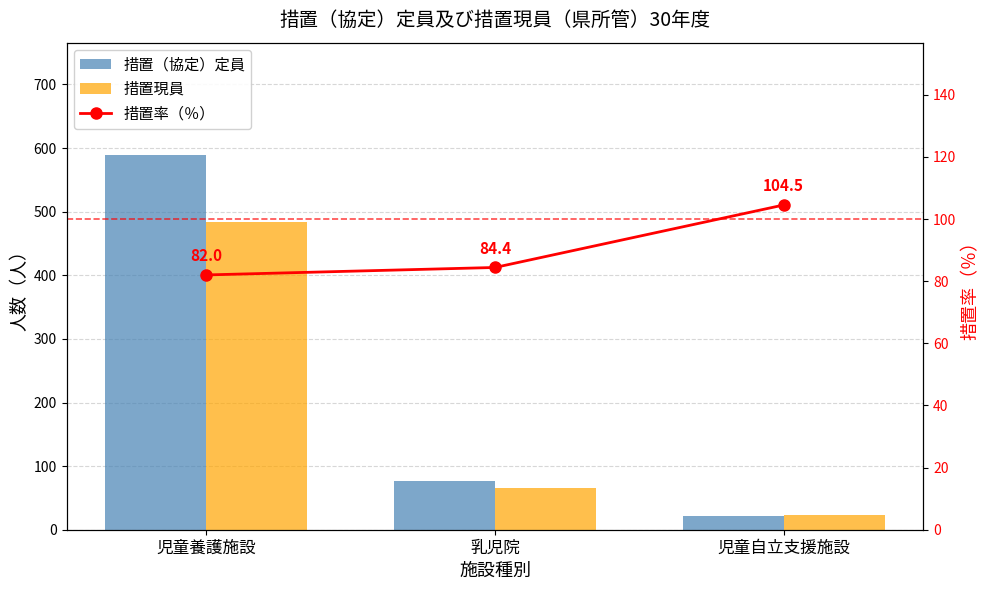

Reading left to right, what are all the values shown in this chart?

措置（協定）定員: 児童養護施設=589.0	乳児院=77.0	児童自立支援施設=22.0
措置現員: 児童養護施設=483.0	乳児院=65.0	児童自立支援施設=23.0
措置率（％）: 児童養護施設=82.0	乳児院=84.4	児童自立支援施設=104.5